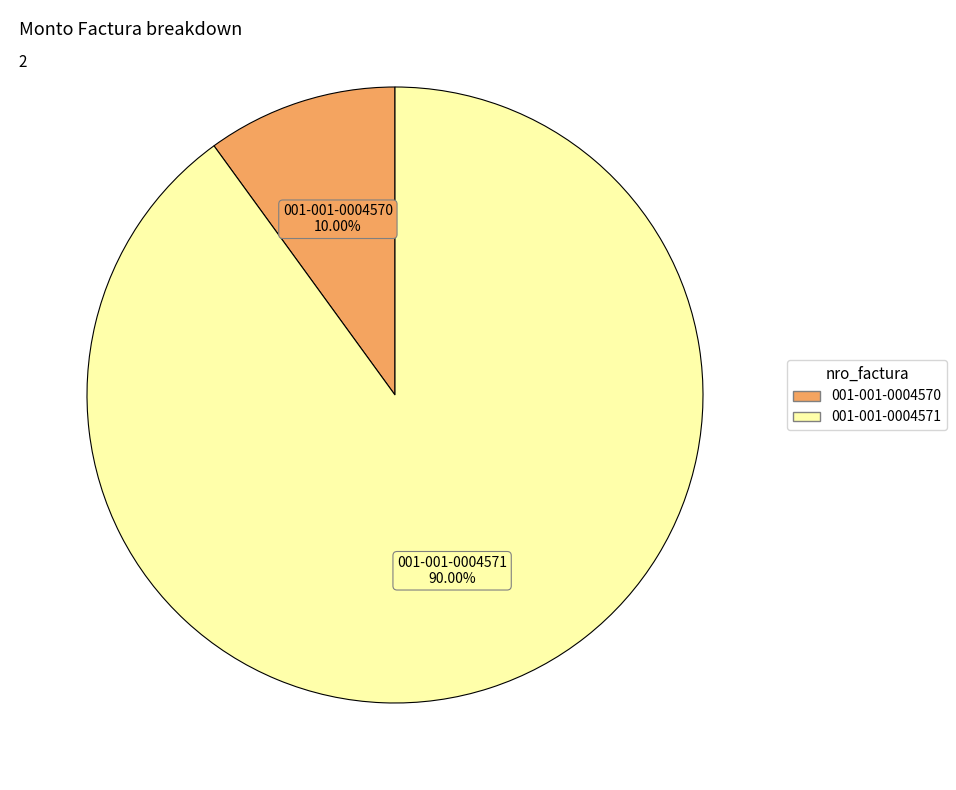

To the nearest percent, what is the difference between the 001-001-0004570 and 001-001-0004571 slice percentages?

80%